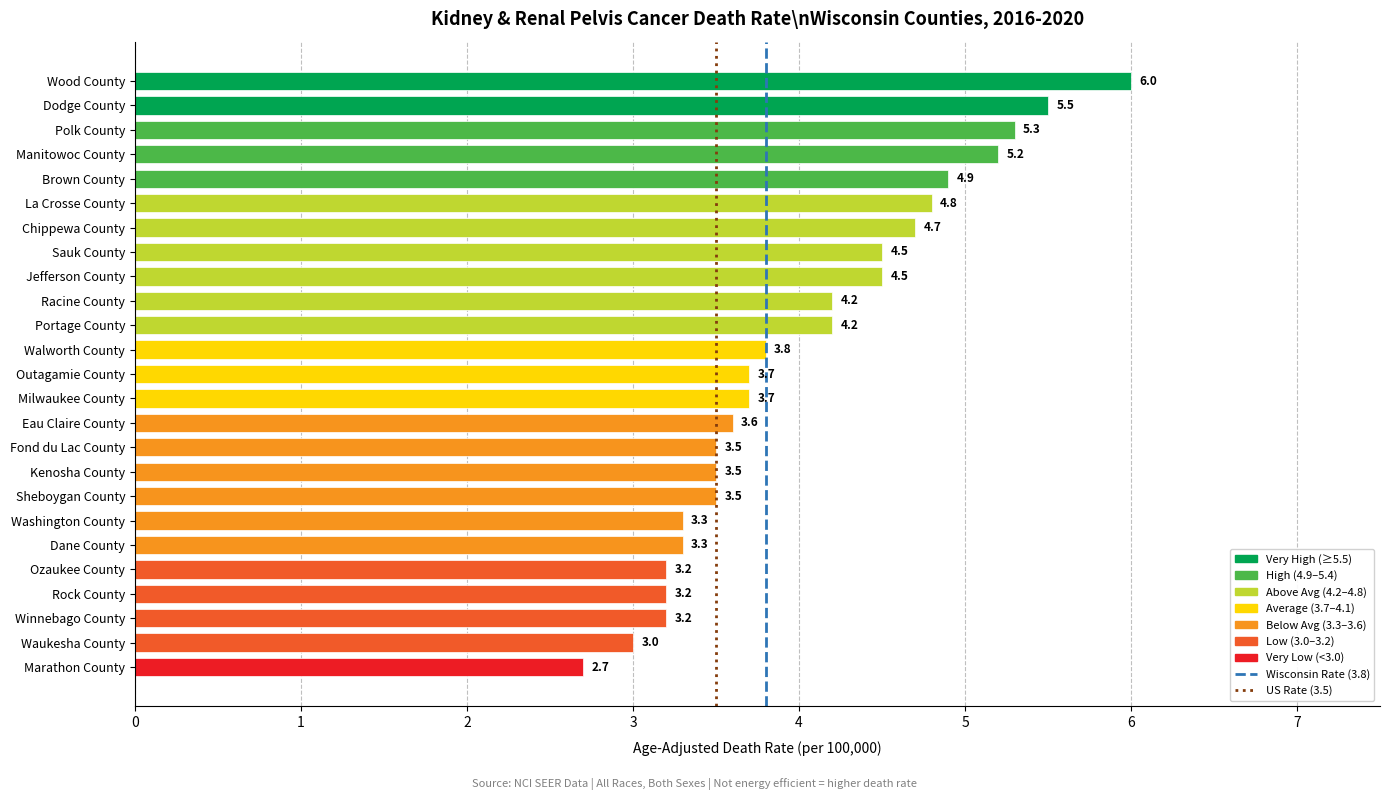

Which label corresponds to the smallest value in the chart?

Marathon County